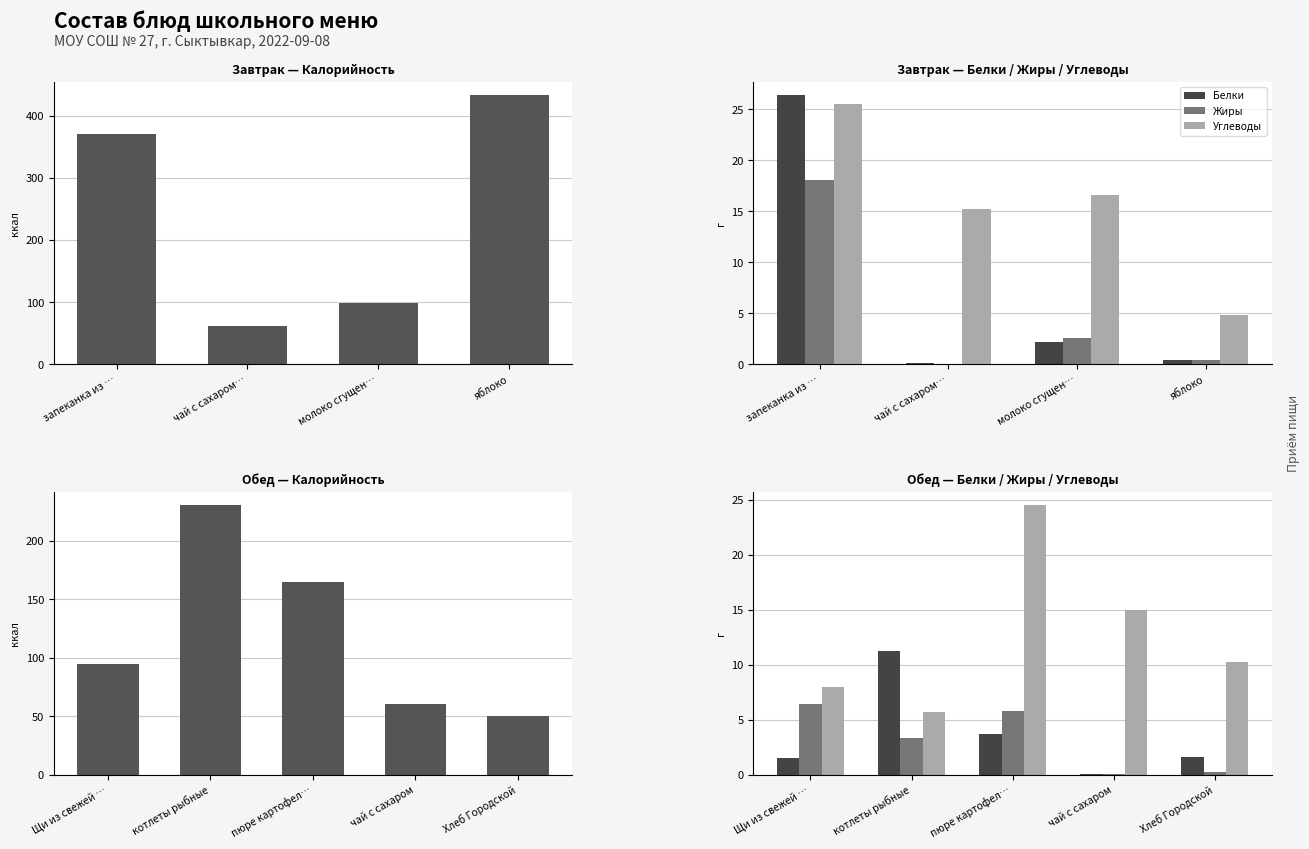

The value of Белки at котлеты рыбные is 2.3. True or false?

False